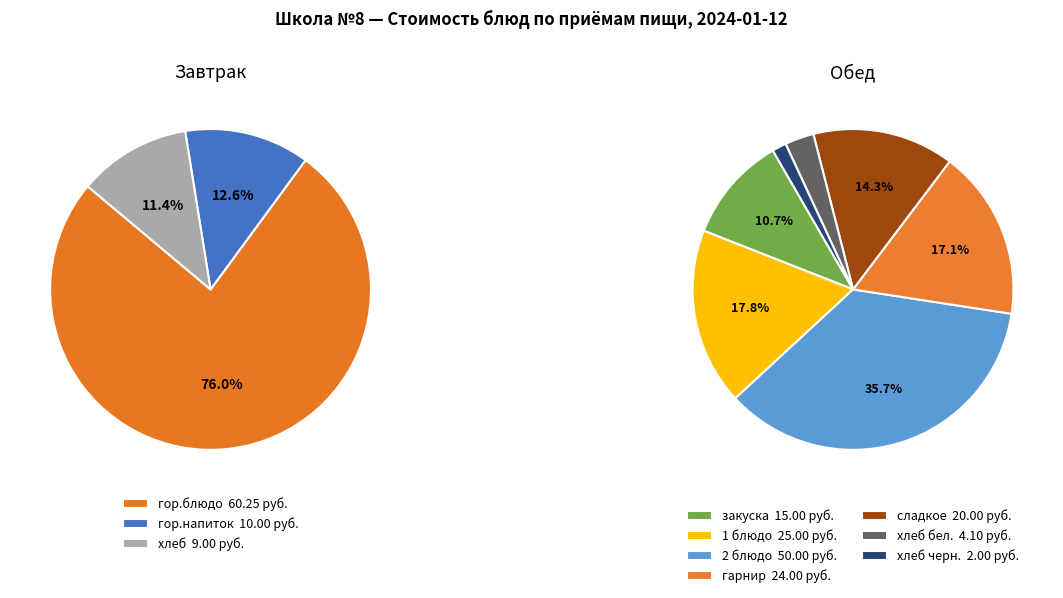

Which category has the smallest portion of the pie?

хлеб черн. (Обед)